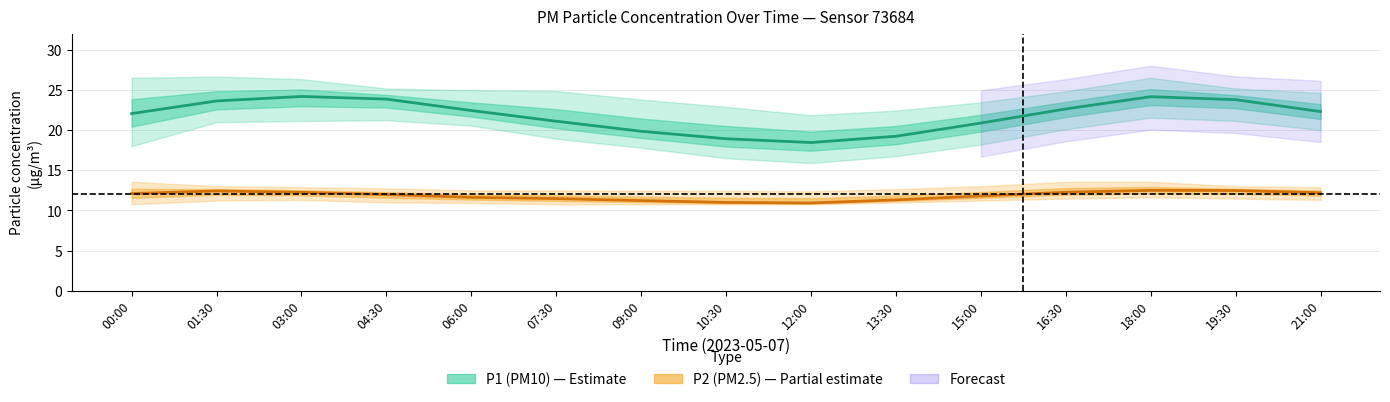

What is the total value across all series at 19:30?

36.3